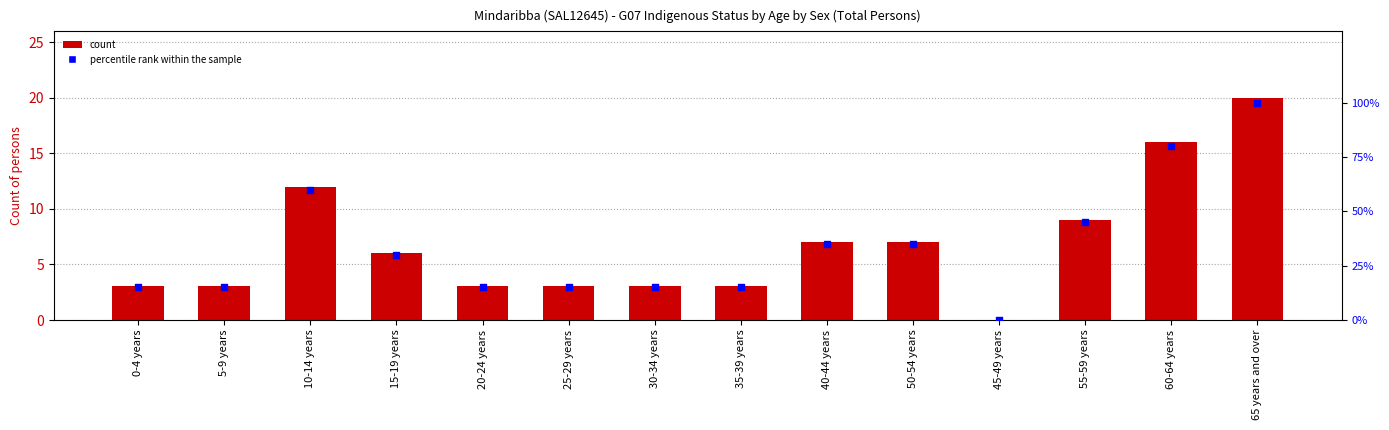

Which series reaches the maximum Y coordinate?

percentile rank within the sample